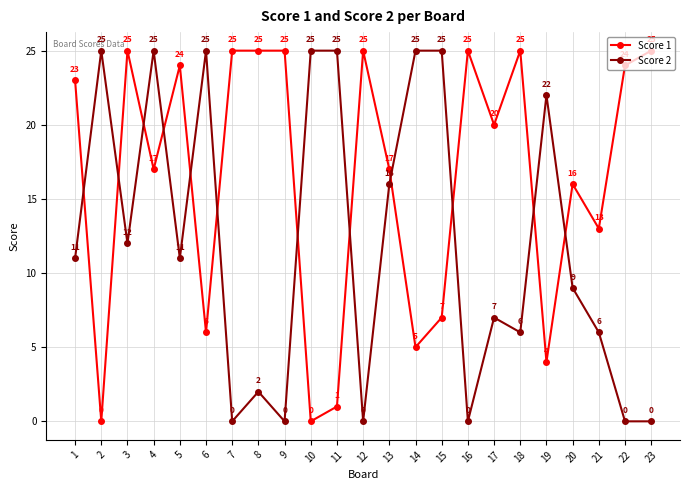

What is the sum of the Score 2 values at 9 and 13?

16